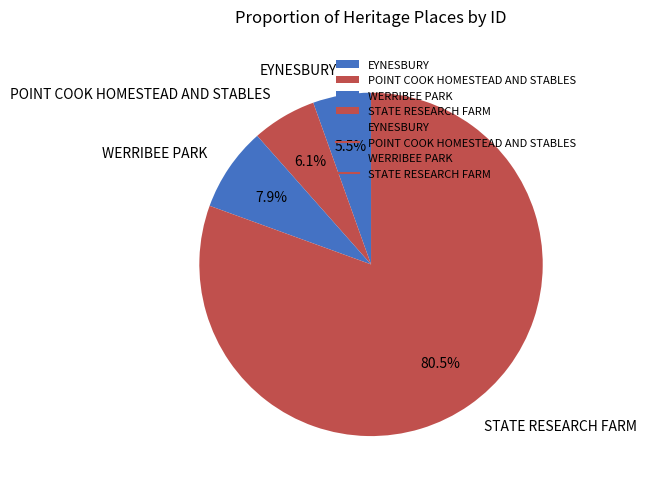

Does any single category account for the majority?

Yes